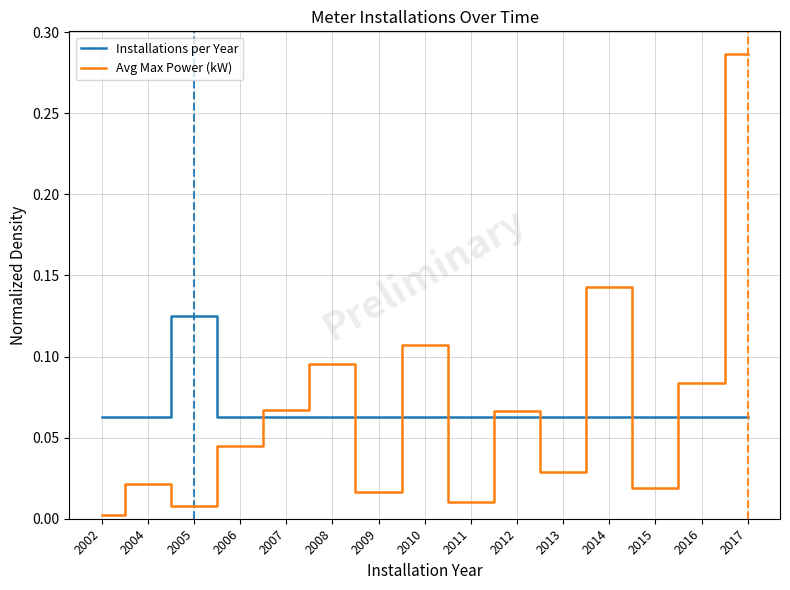

At which category is the sum across all series the highest?

2017